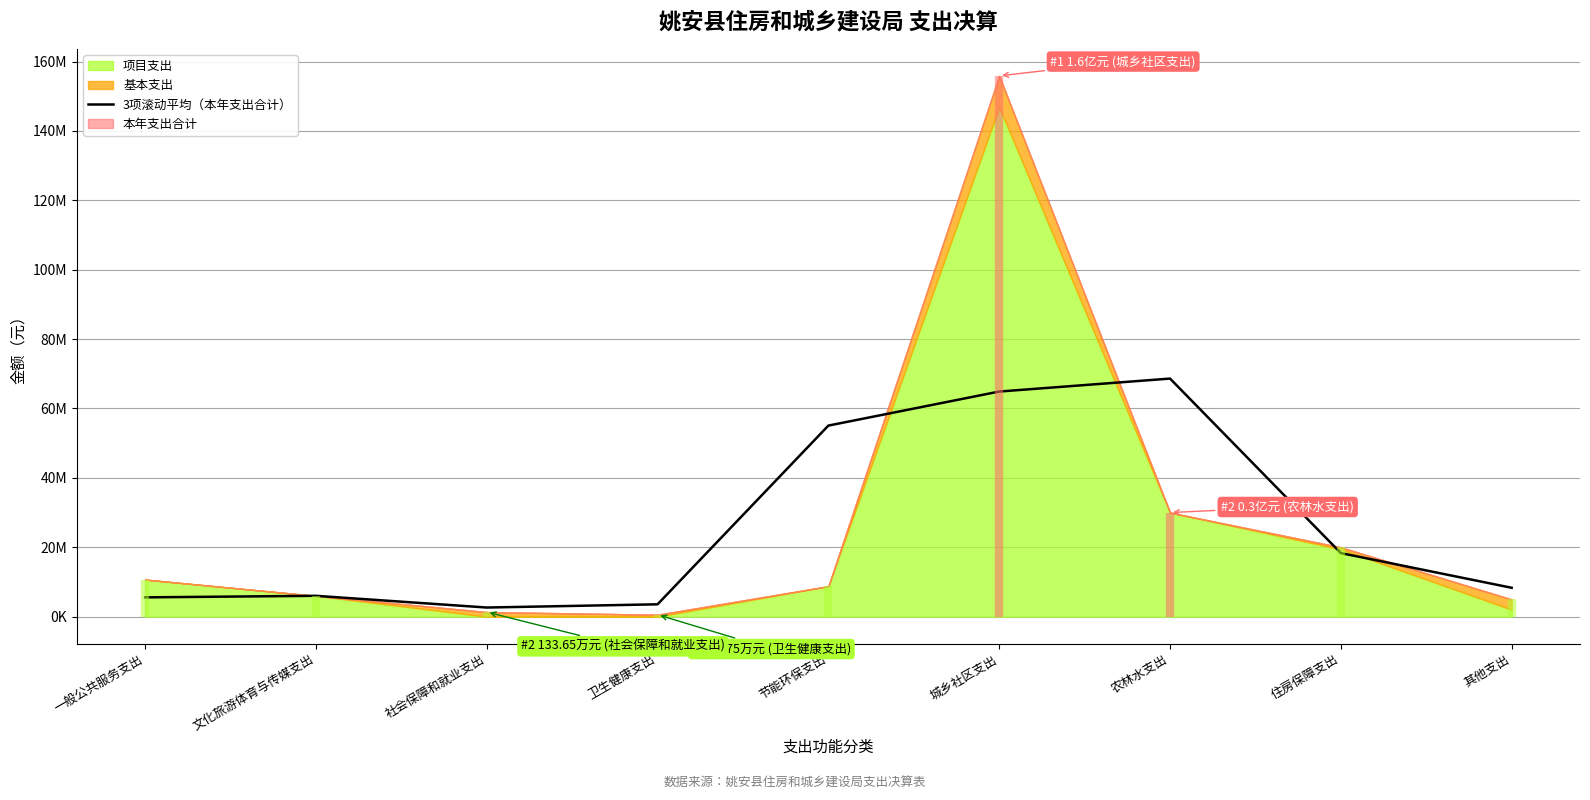

What position from the right is 其他支出?

1